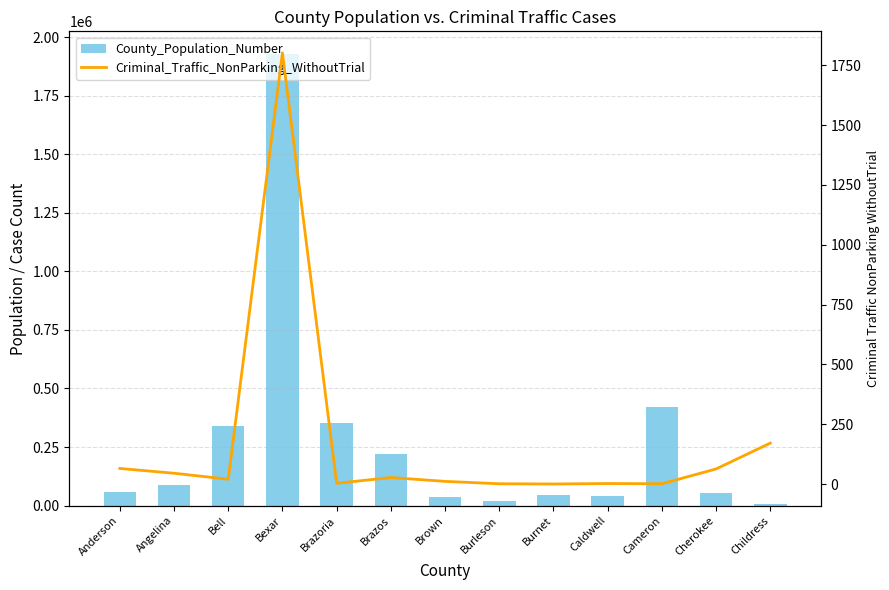

What is the label of the 7th bar from the left?

Brown